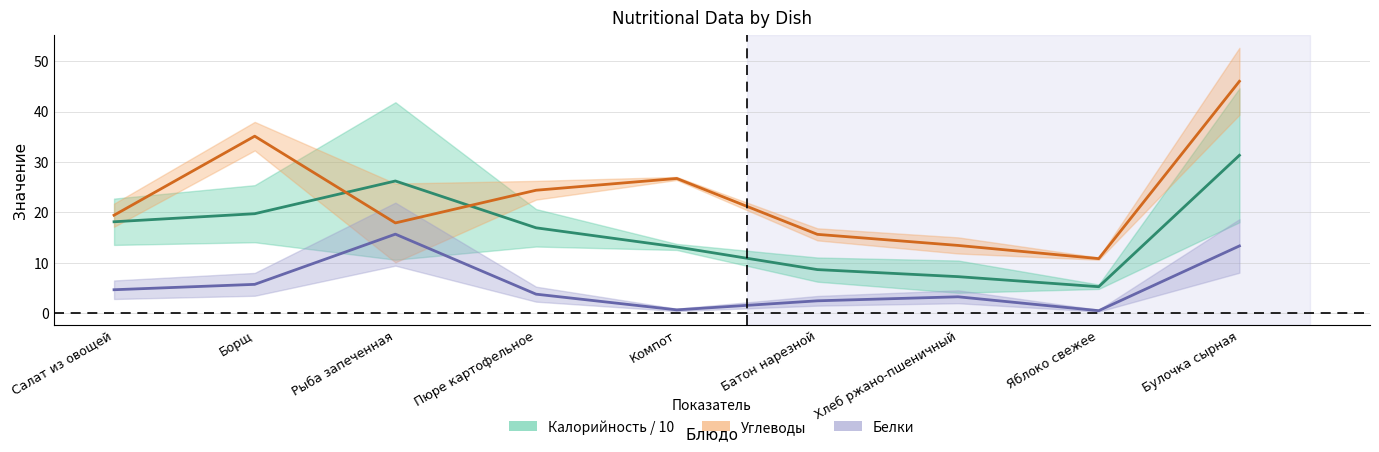

Between Булочка сырная and Батон нарезной, which is larger?

Булочка сырная